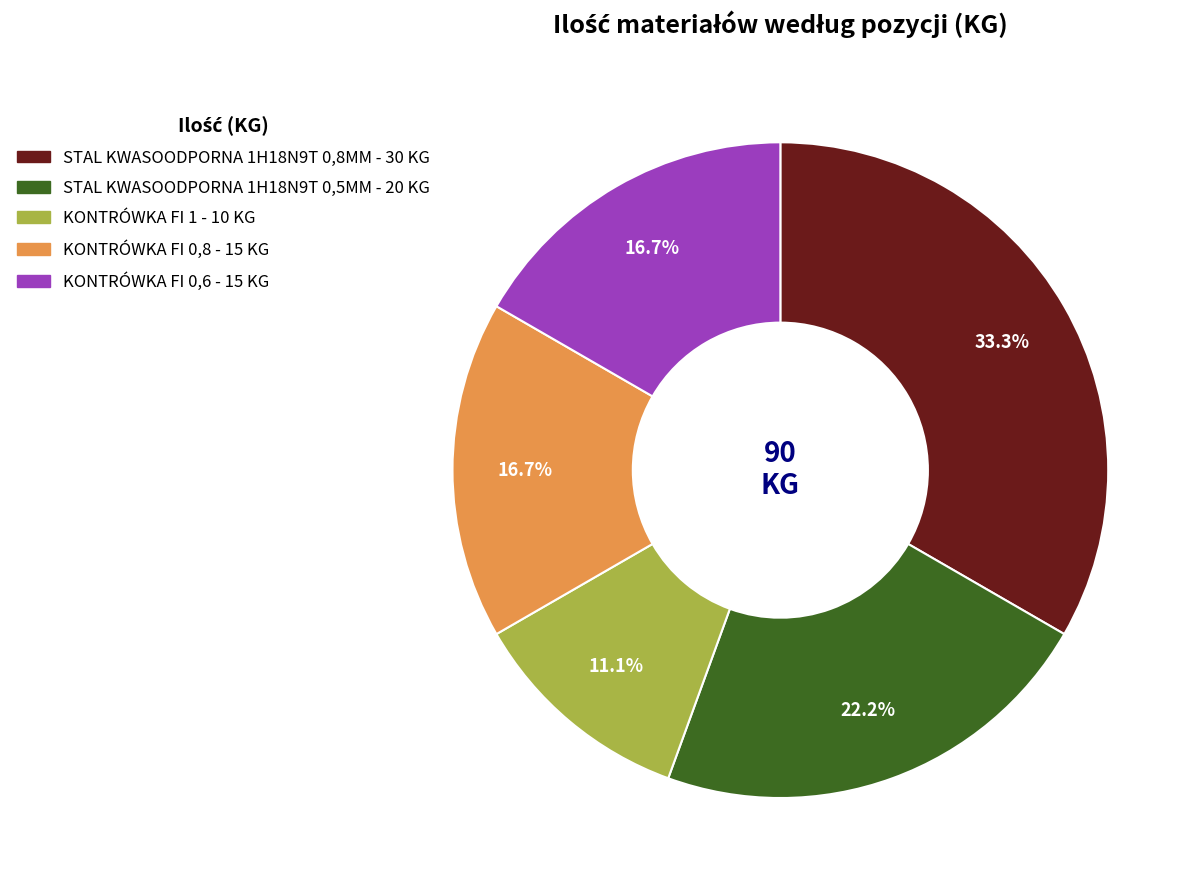

What portion of the pie excludes KONTRÓWKA FI 0,8?

83.3%